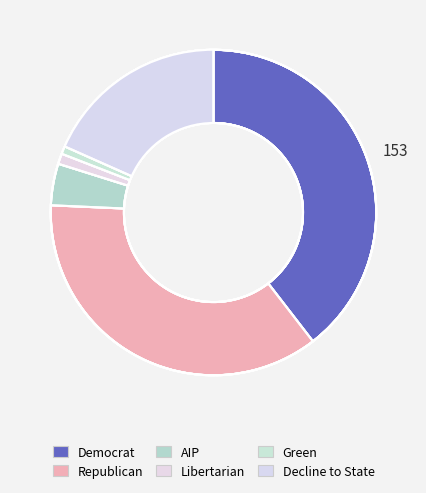

What portion of the pie excludes lib?

99.0%